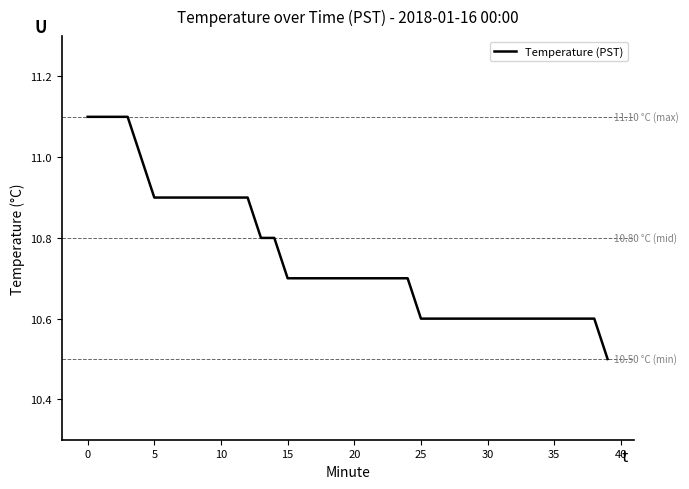

Does the chart have visible grid lines?

No